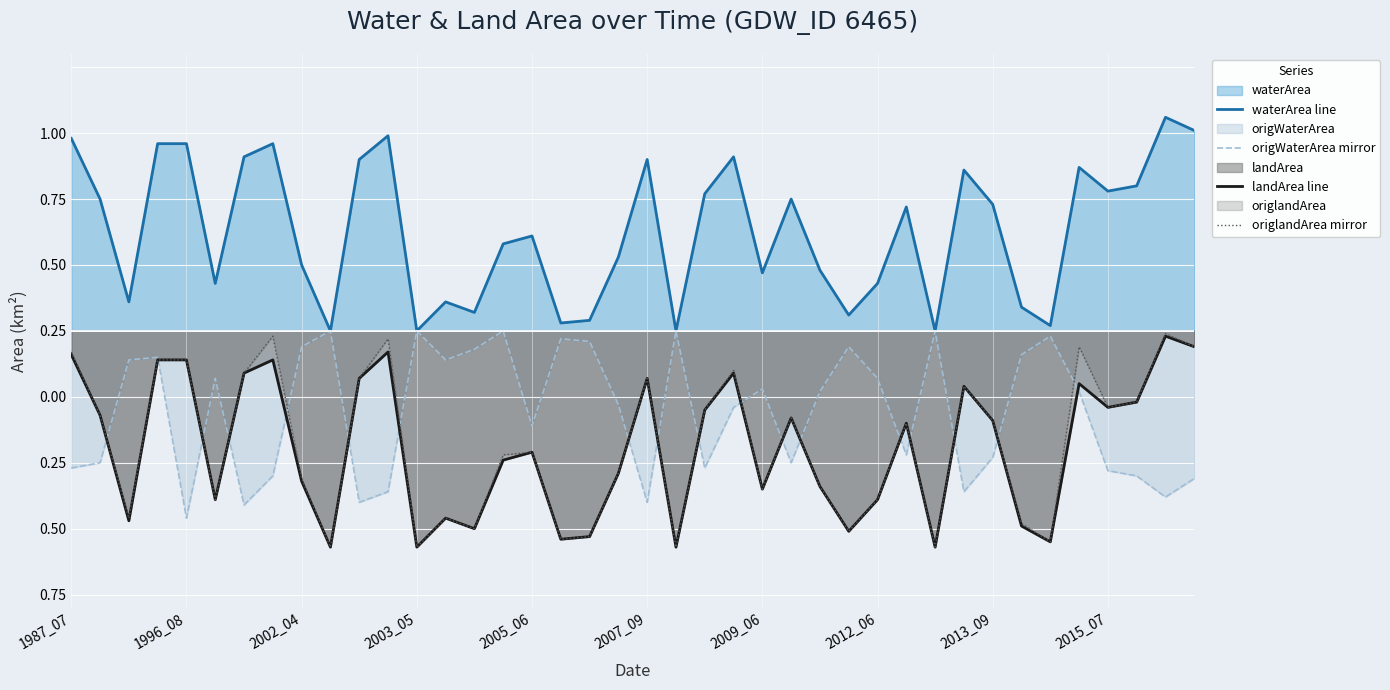

Is the value of origWaterArea mirror at 14 greater than the value of waterArea line at 18?

No